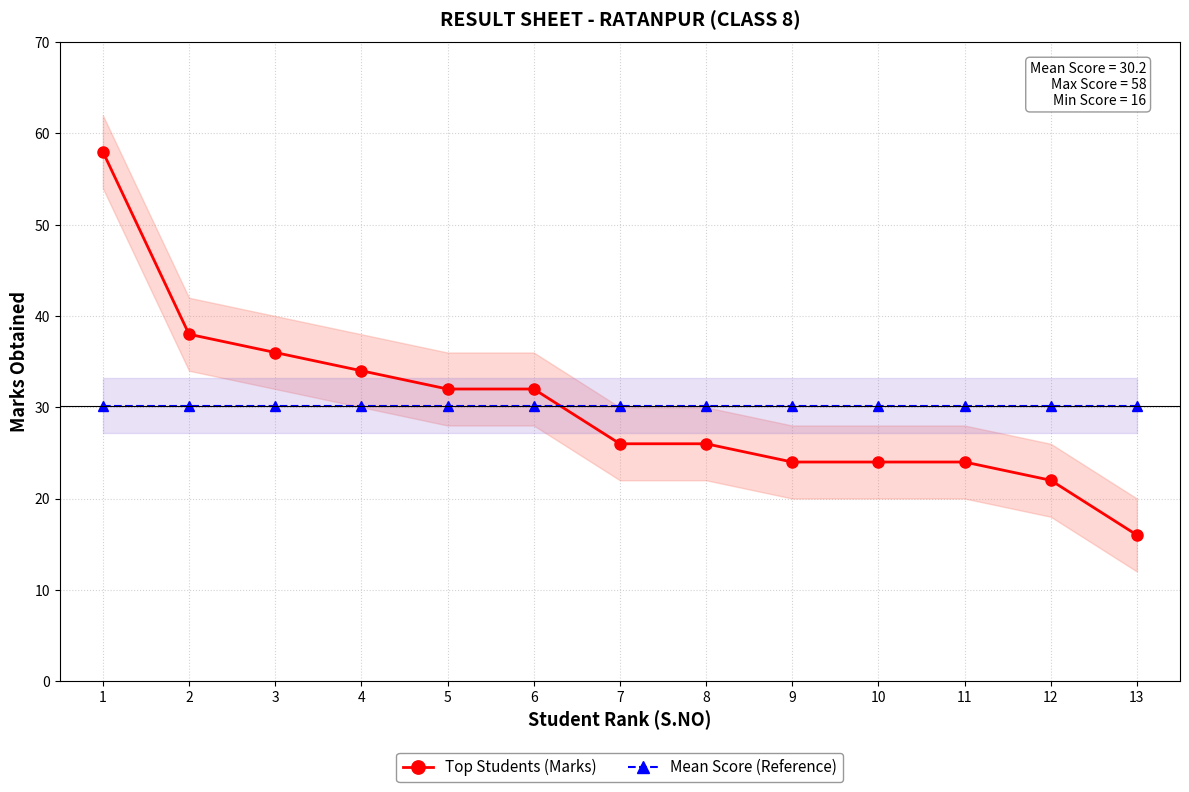

What is the total value across all series at 13?

46.2